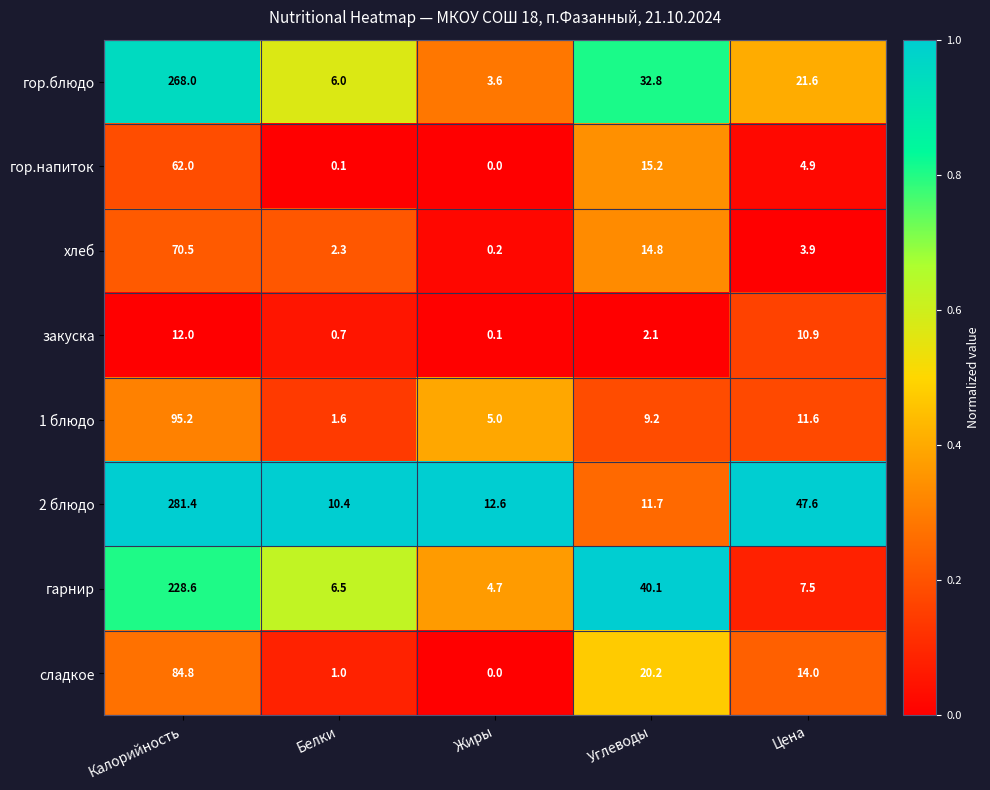

Which series has the widest spread of values?

2 блюдо